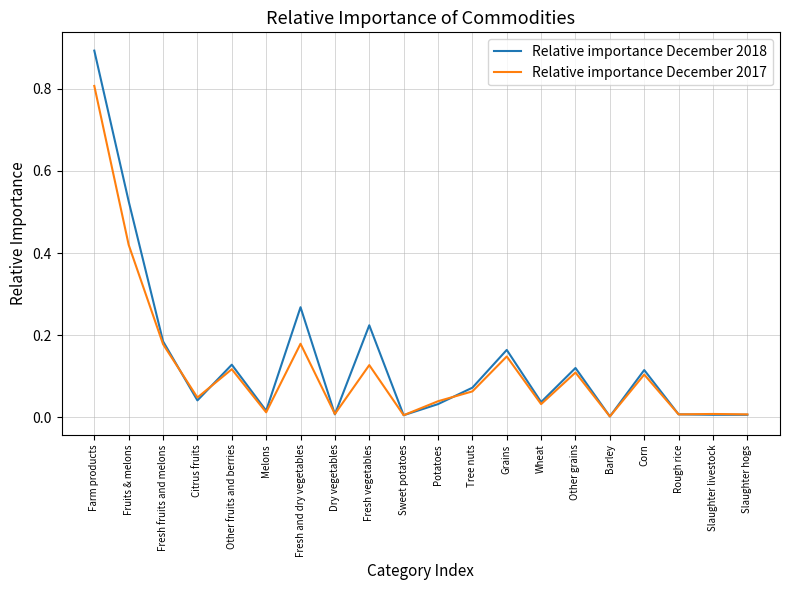

What is the maximum value for Relative importance December 2017?

0.8